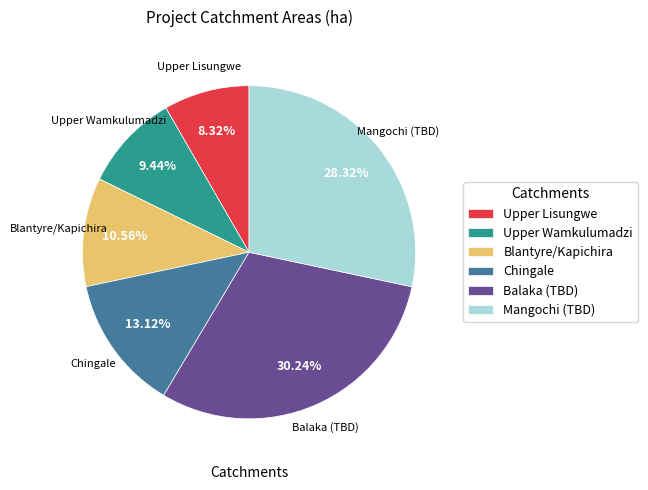

Does any single category account for the majority?

No